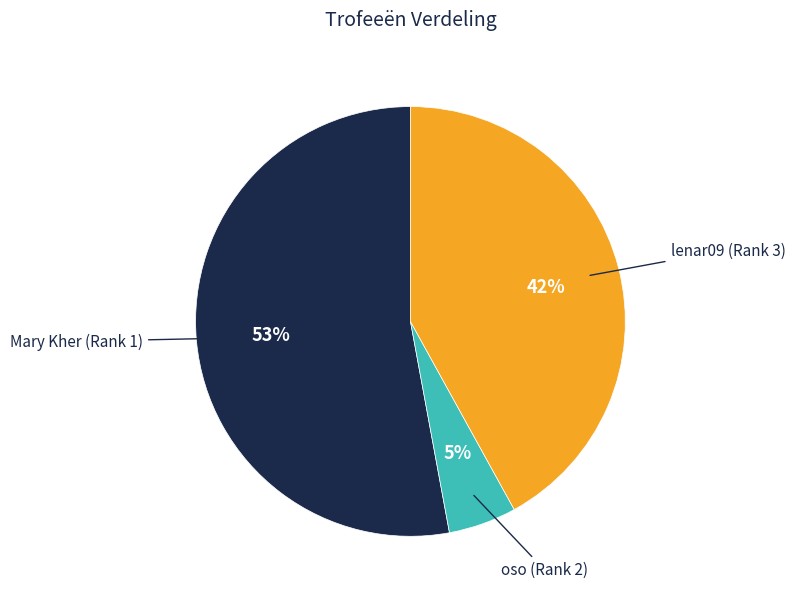

Is there any slice that represents more than half of the pie?

Yes